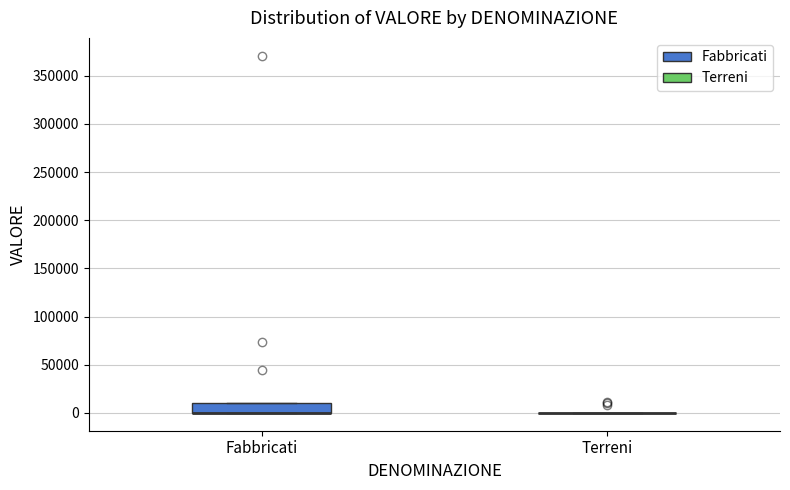

Reading left to right, read every box against the y-axis: the position of its median line, the range the box covers, and the ends of its whiskers. The values are not printed on the chart, so give them approximately, as read against the axis.

Fabbricati: median 0 (drawn on the box's lower edge), box 0 to 10000, whiskers 0 to 10000
Terreni: box collapsed to a line at 0, whiskers 0 to 0